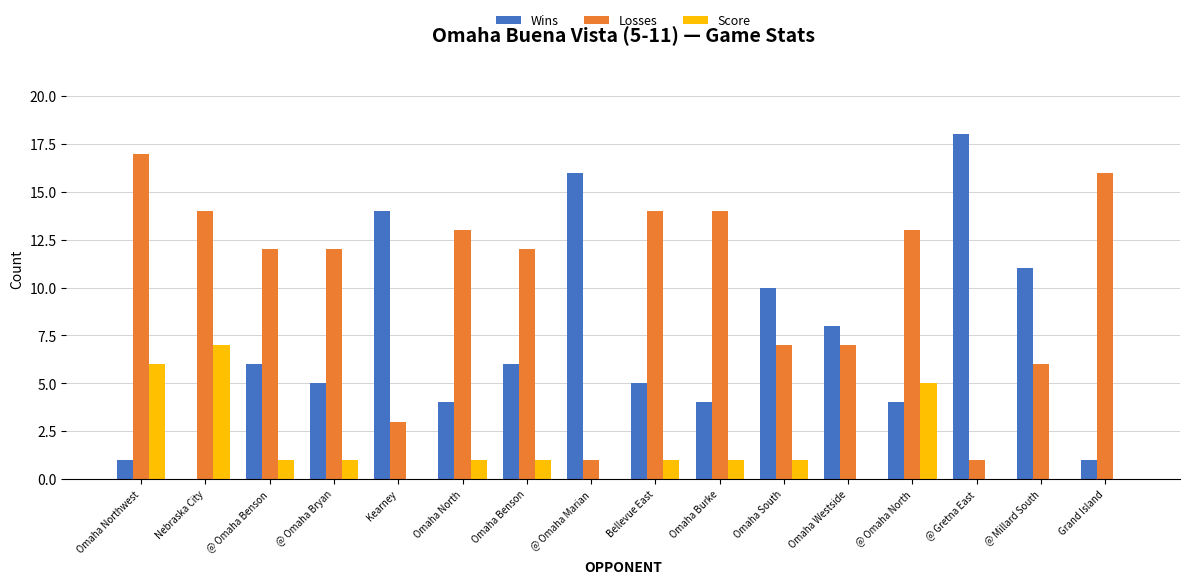

What is the sum of the Losses values at @ Omaha Benson and Omaha South?

19